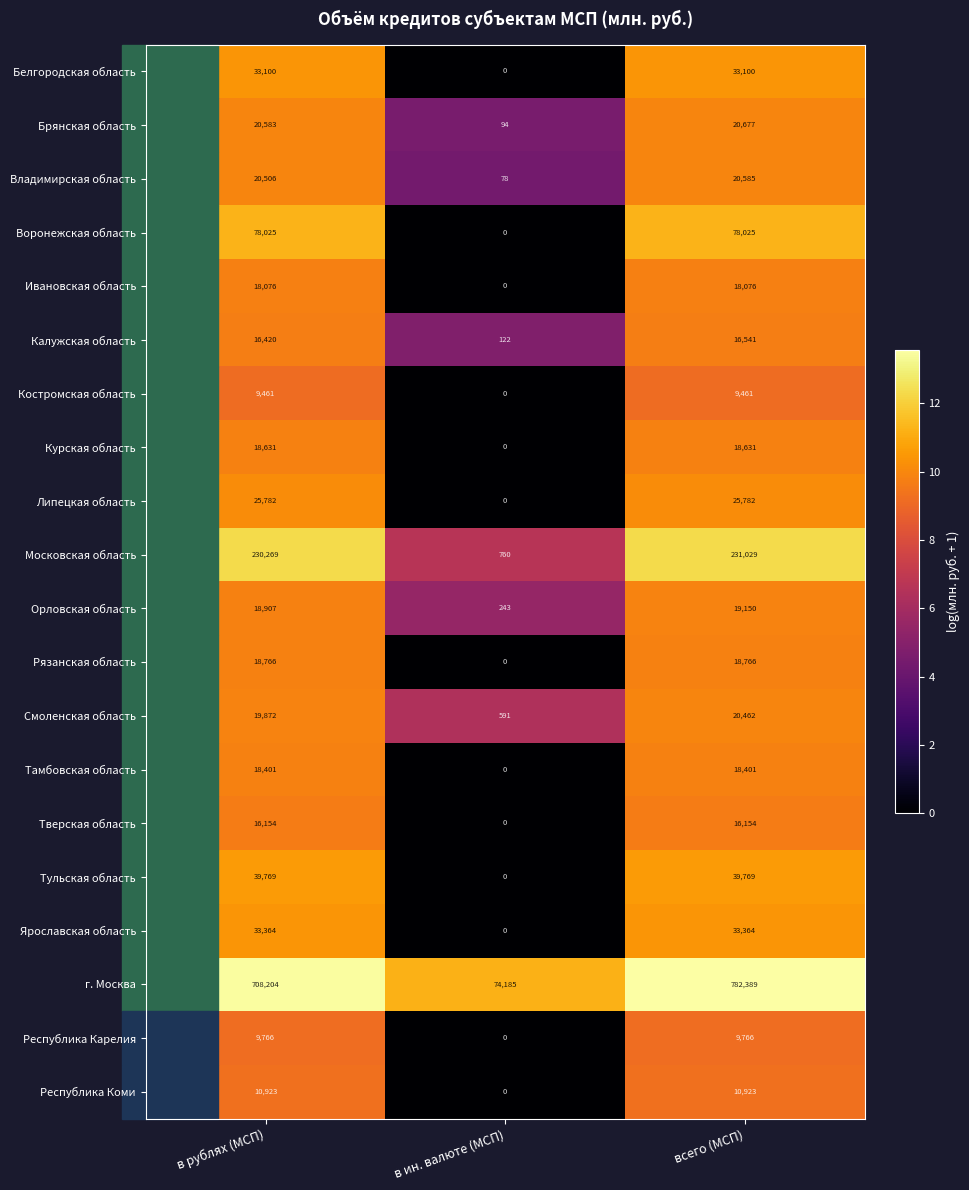

How many distinct data groups are displayed?

20